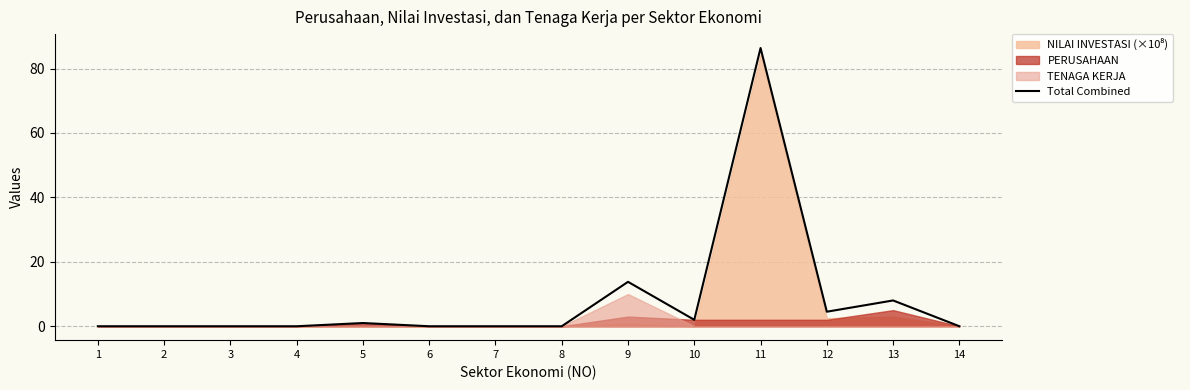

What is the difference between the second highest and second lowest values?

13.8